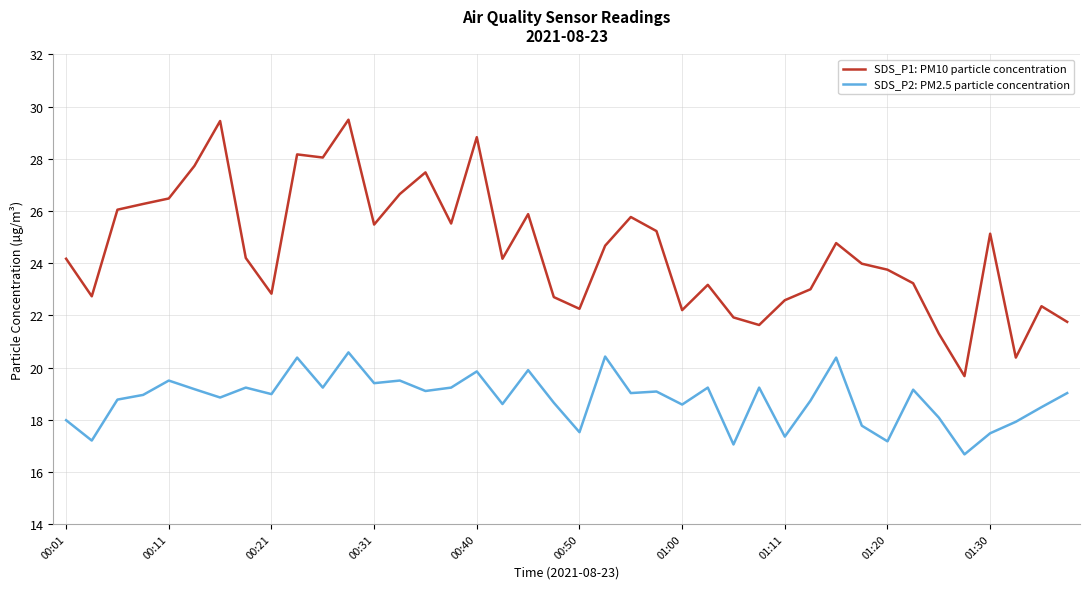

True or false: SDS_P2: PM2.5 particle concentration has more than 0 interior local peaks.

True